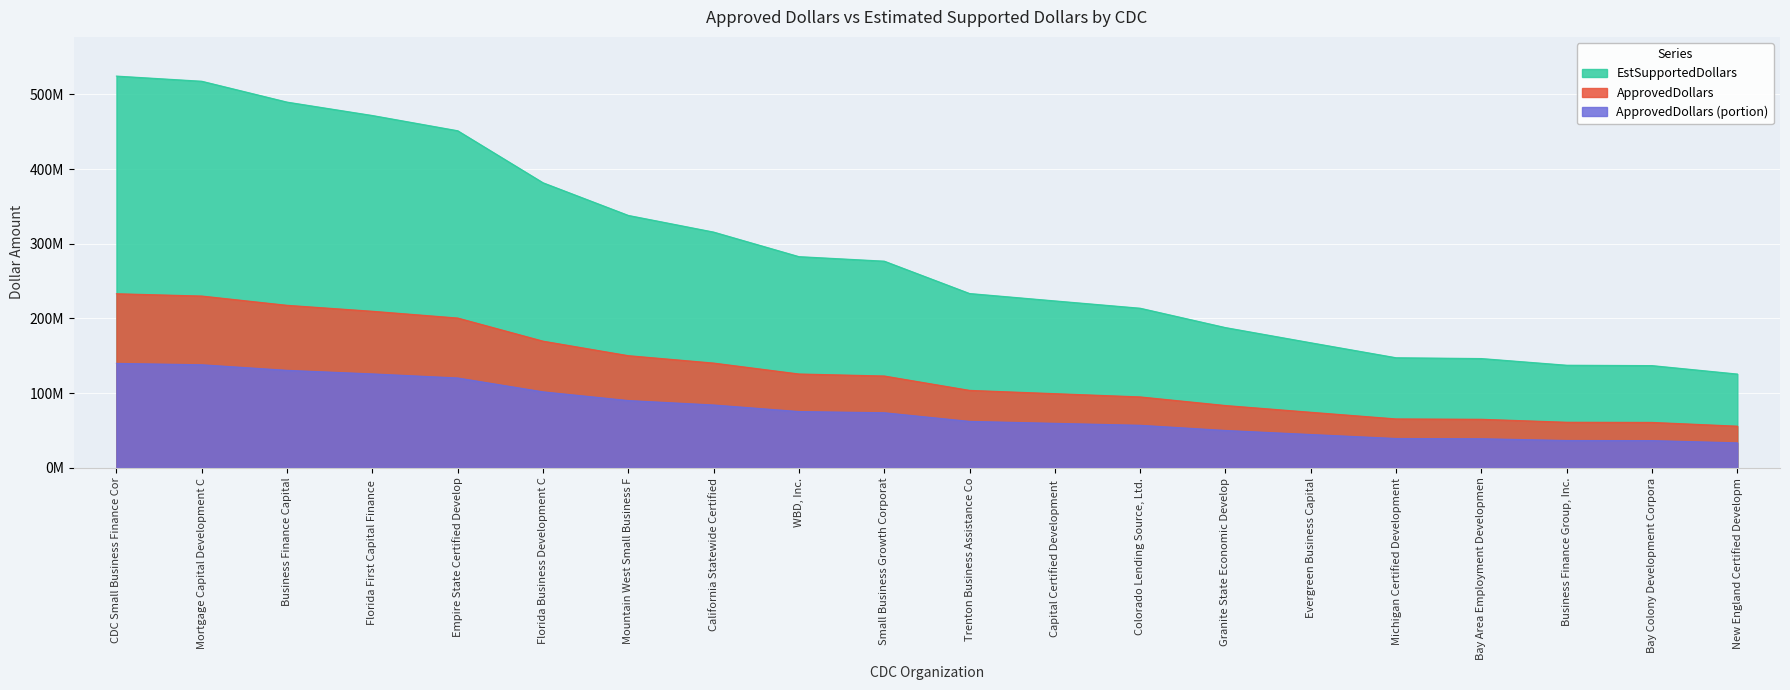

What are all the series names shown in the legend?

EstSupportedDollars, ApprovedDollars, ApprovedDollars (portion)